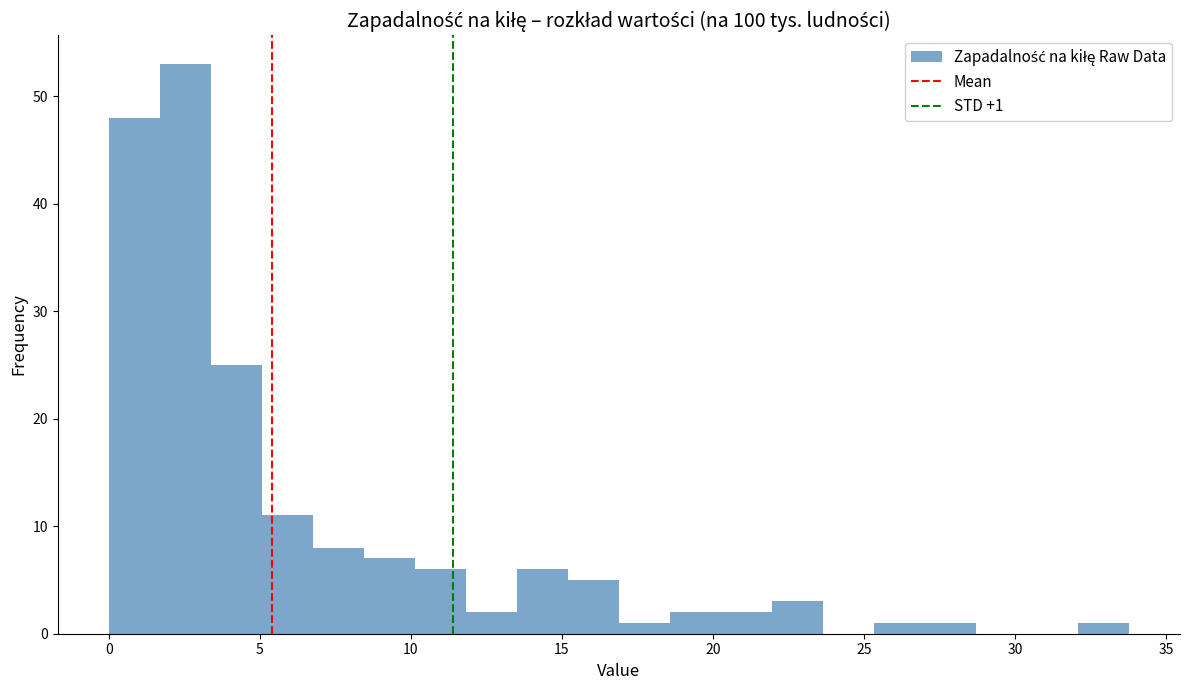

Read against the x-axis, roughly where is the centre of the tallest bar?

2.5